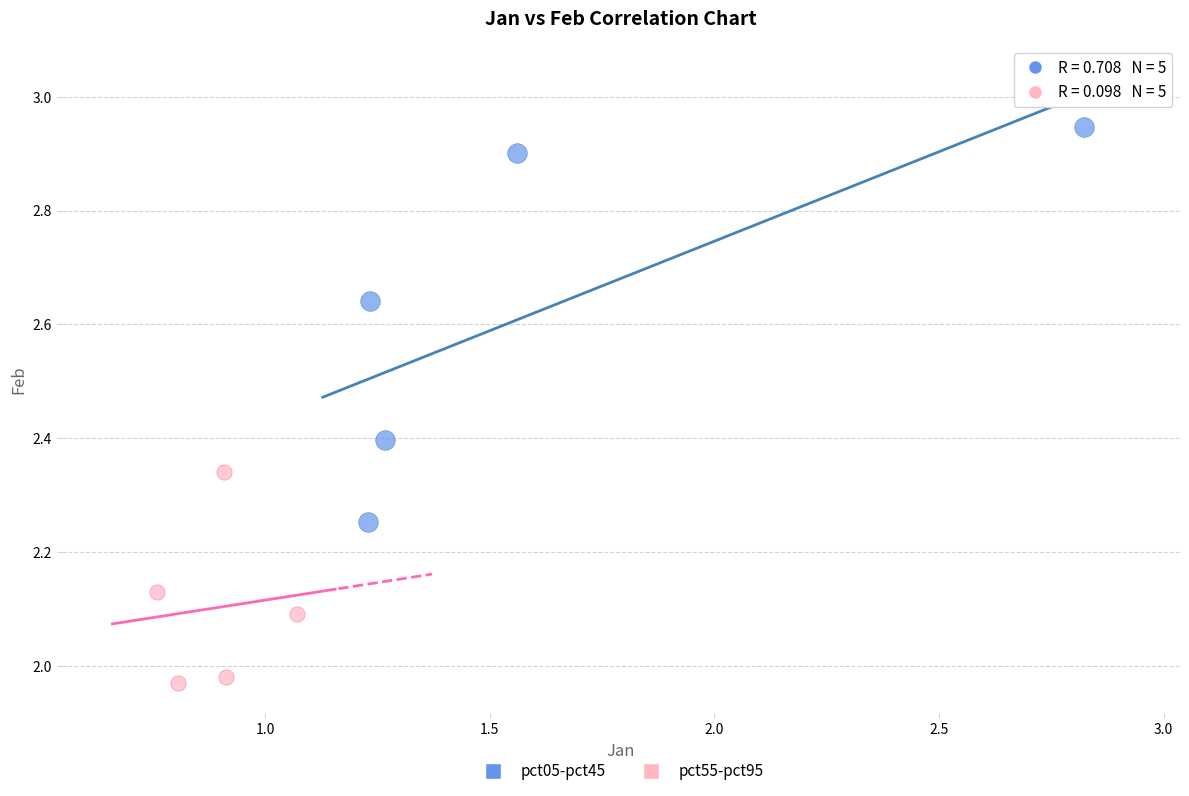

Which series reaches the maximum Y coordinate?

pct05-pct45